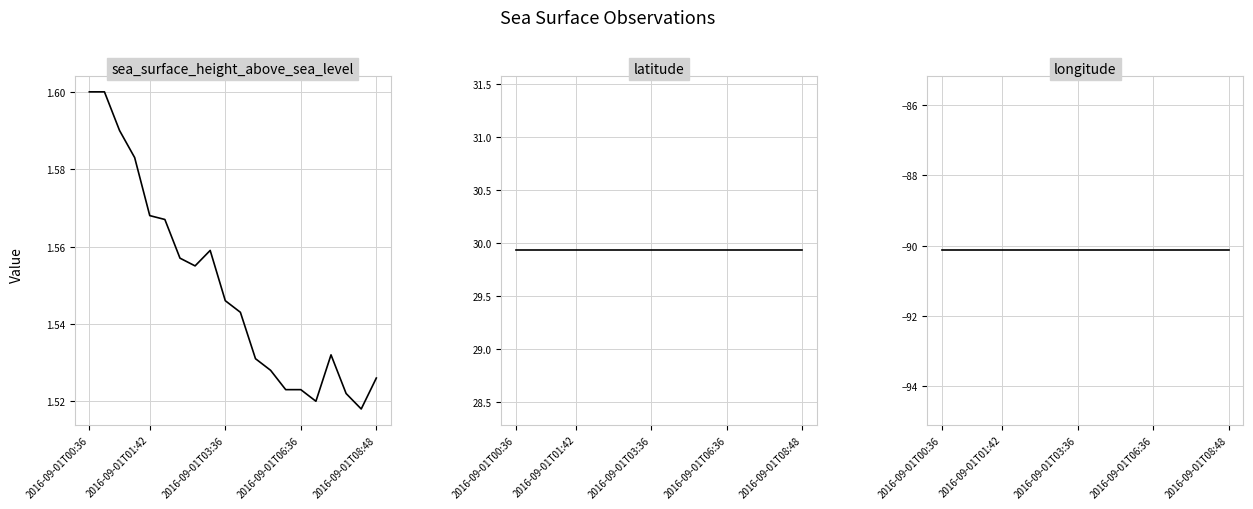

At which category does sea_surface_height_above_sea_level reach its first local peak?

8